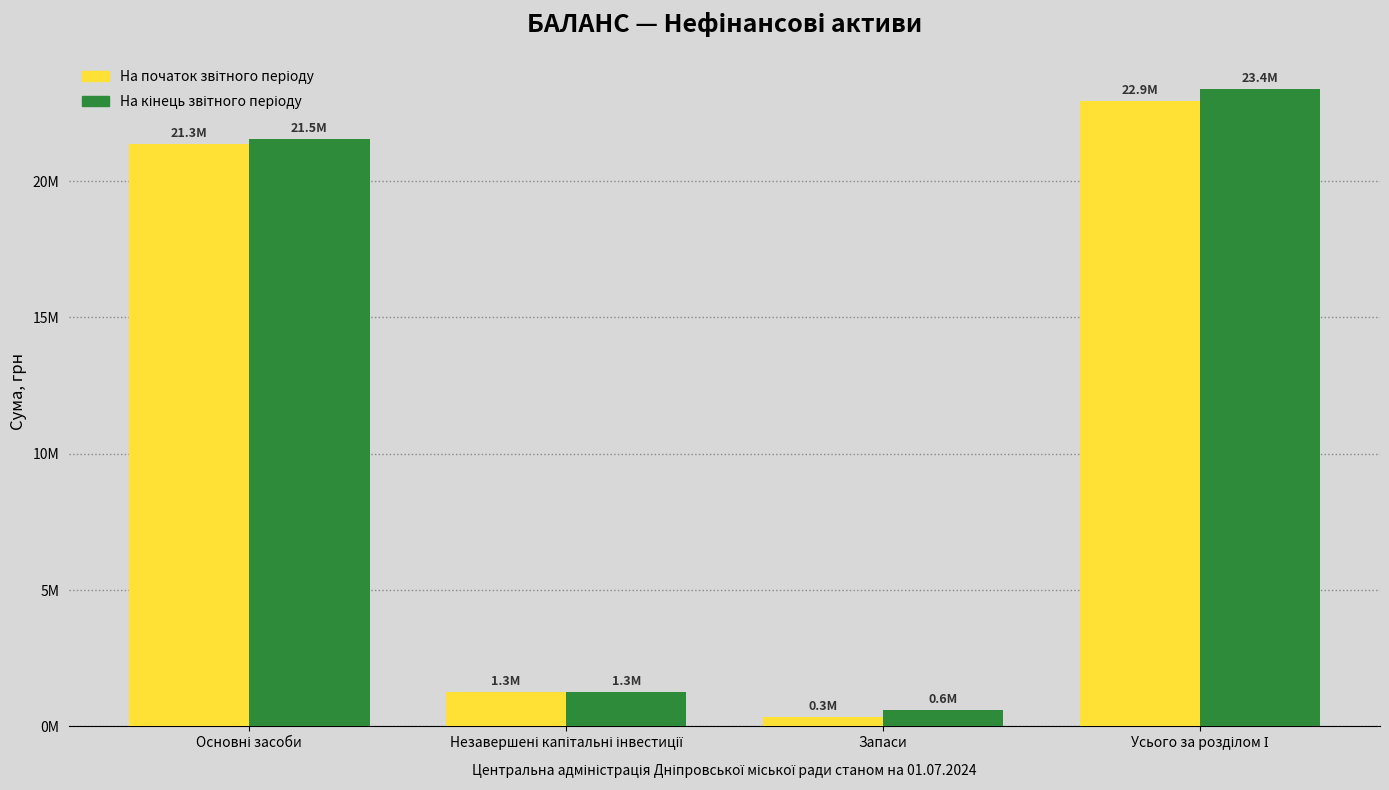

Does the chart contain stacked bars?

No